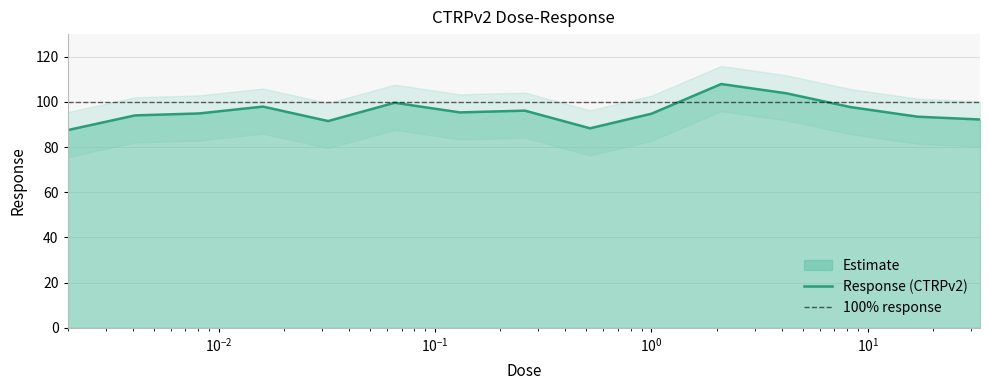

What is the maximum value for Response (CTRPv2)?

107.9